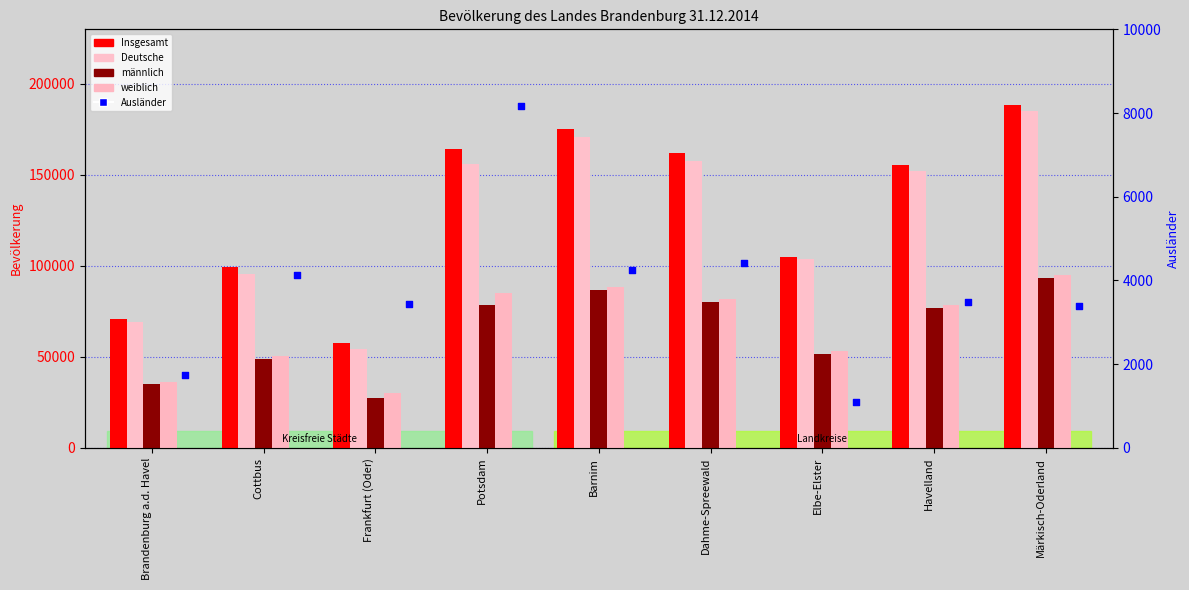

What are all the series names shown in the legend?

Insgesamt, Deutsche, männlich, weiblich, Ausländer